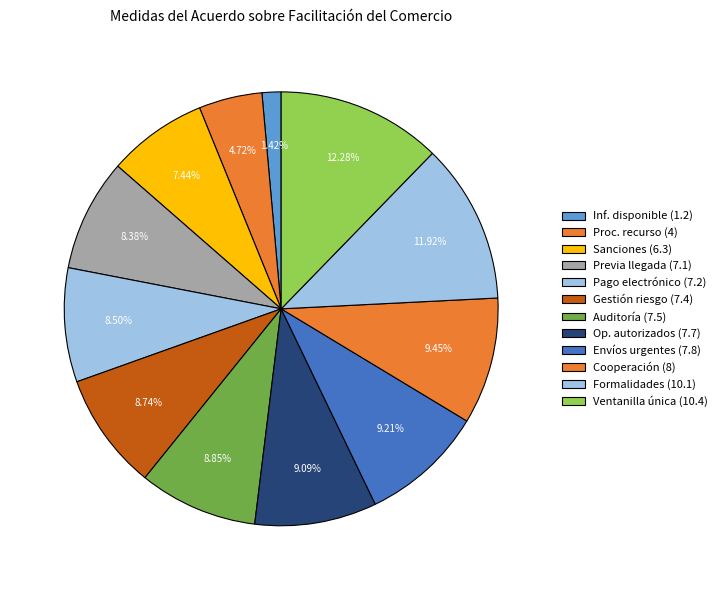

What is the largest slice in the pie chart?

Ventanilla única (10.4)